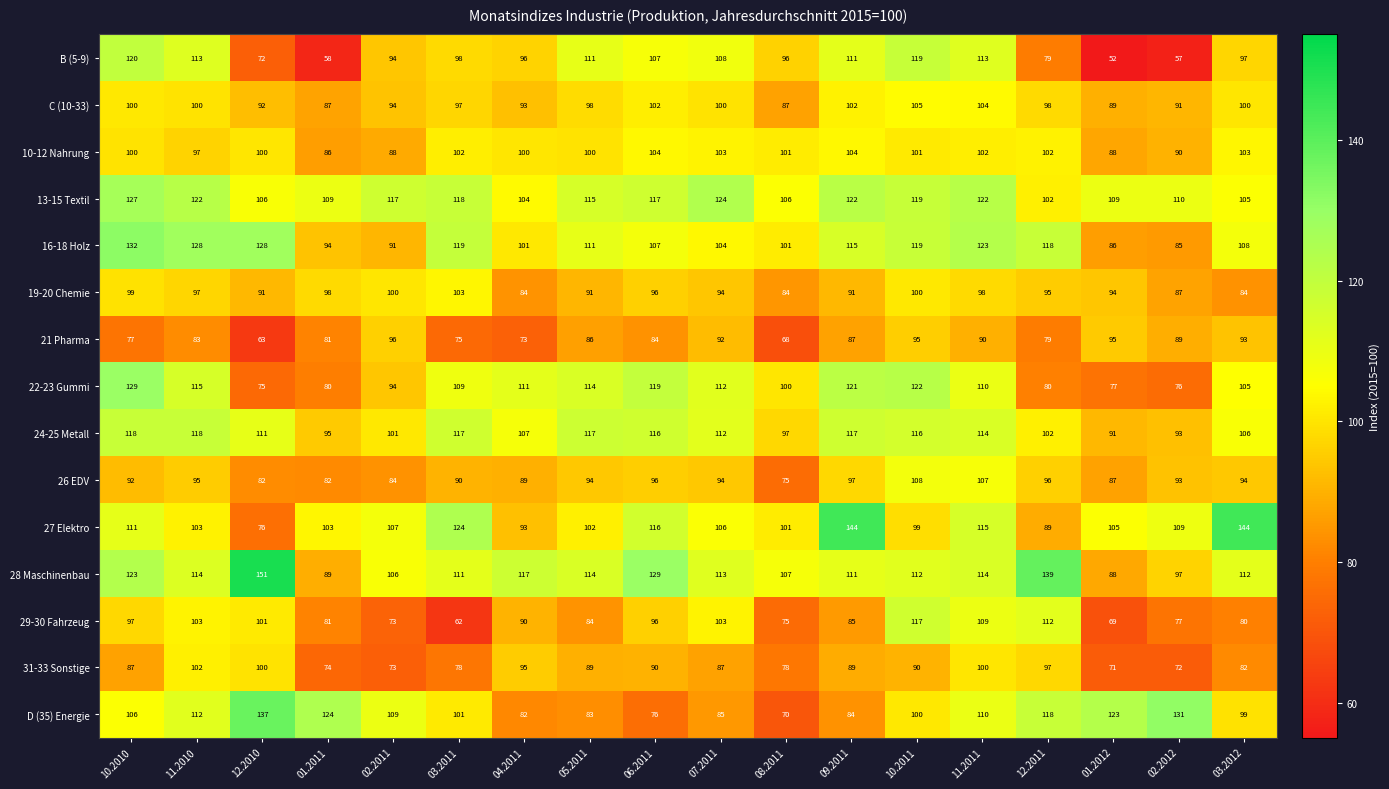

Read the B (5-9) value at 11.2010.

113